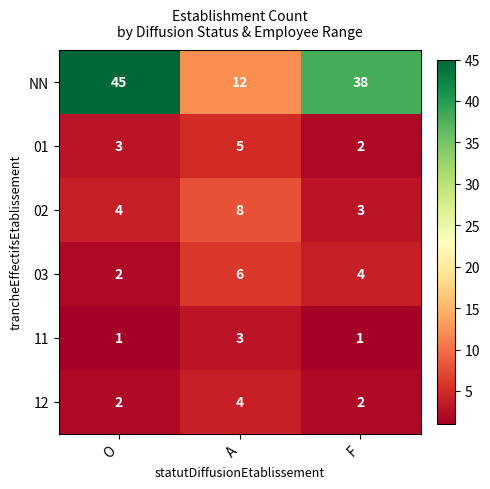

What is the difference between the highest and lowest values at A?

9